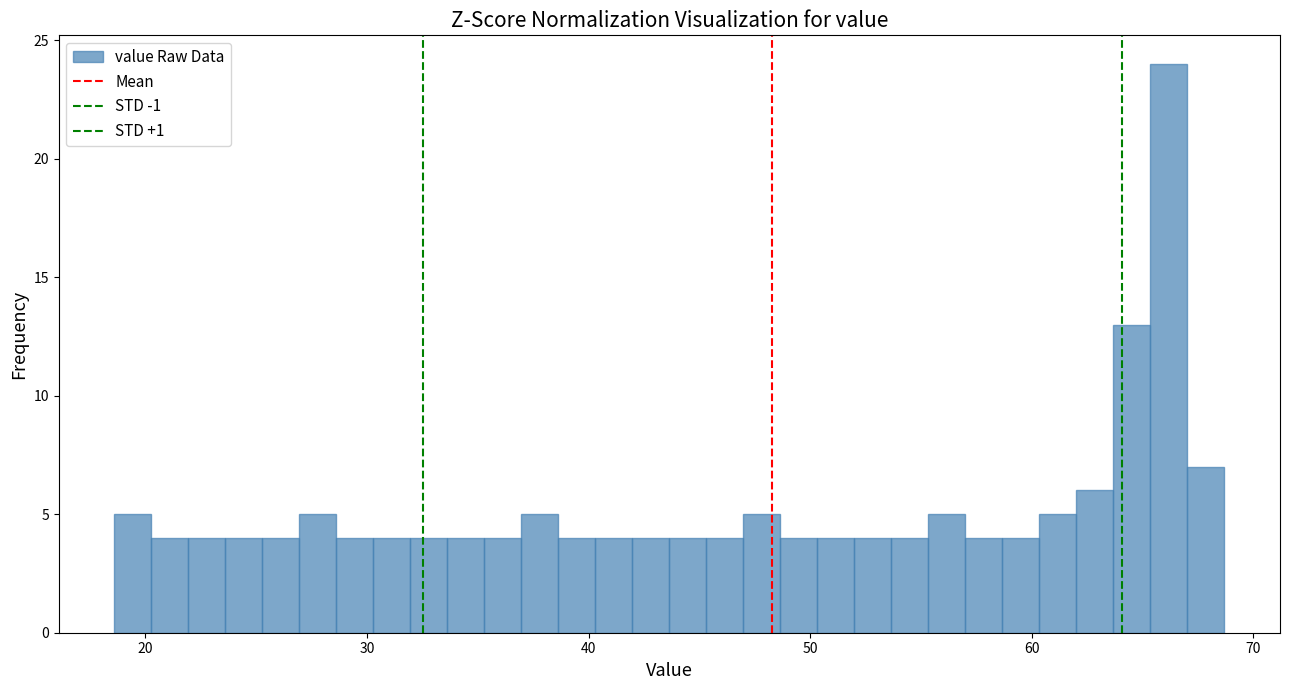

Read against the x-axis, roughly where is the centre of the tallest bar?

66